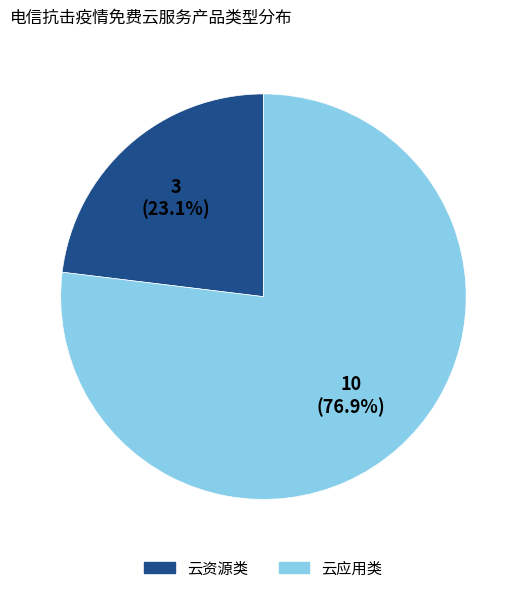

The 云资源类 slice represents 11% of the pie. True or false?

False